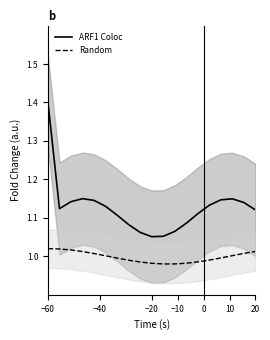

True or false: Random and ARF1 Coloc cross at least once.

False